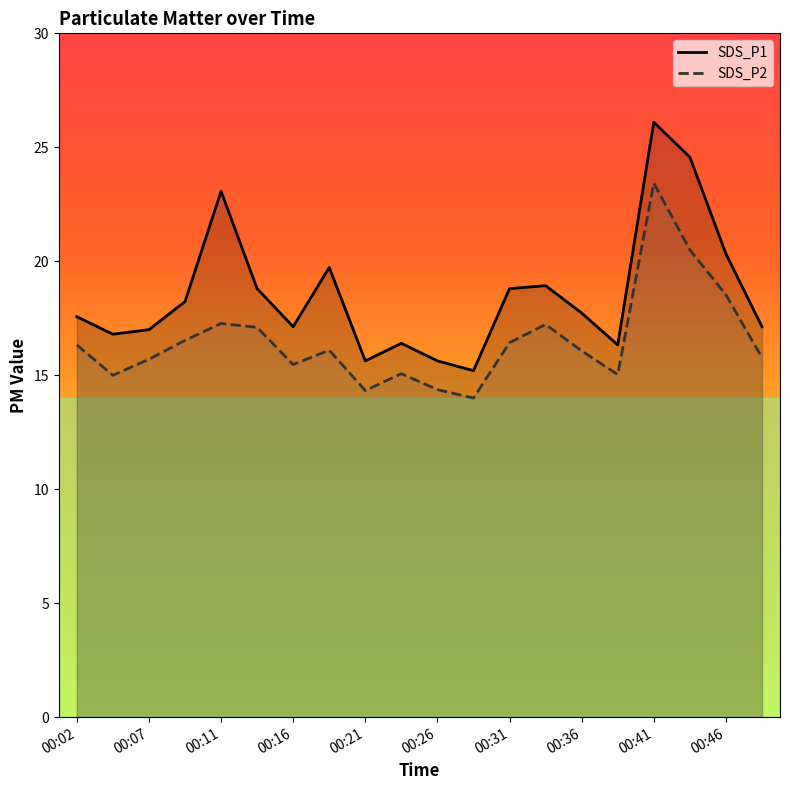

Rank the series by their maximum value, from lowest to highest.

SDS_P2, SDS_P1